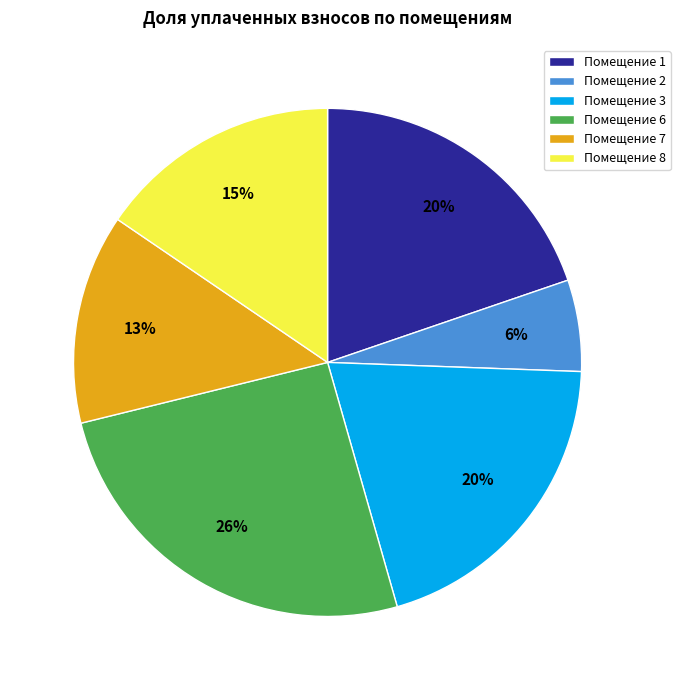

Which slice is the largest?

Помещение 6